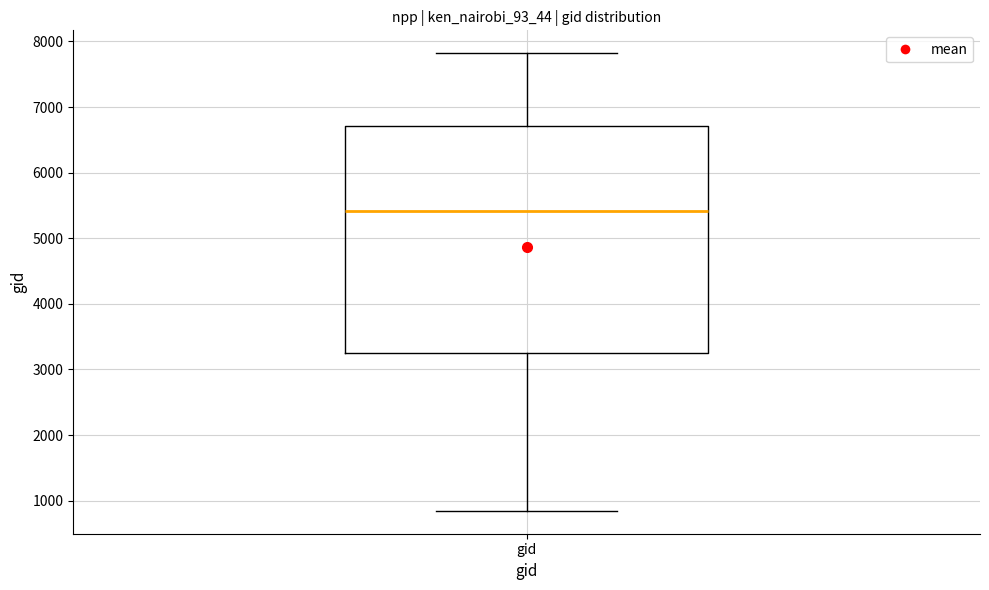

Transcribe this box plot: give where the median line is, the range the box spans, and where the two whiskers end, as read against the y-axis. The values are not printed on the chart, so give them approximately, as read against the axis.

median 5400, box 3300 to 6700, whiskers 800 to 7800